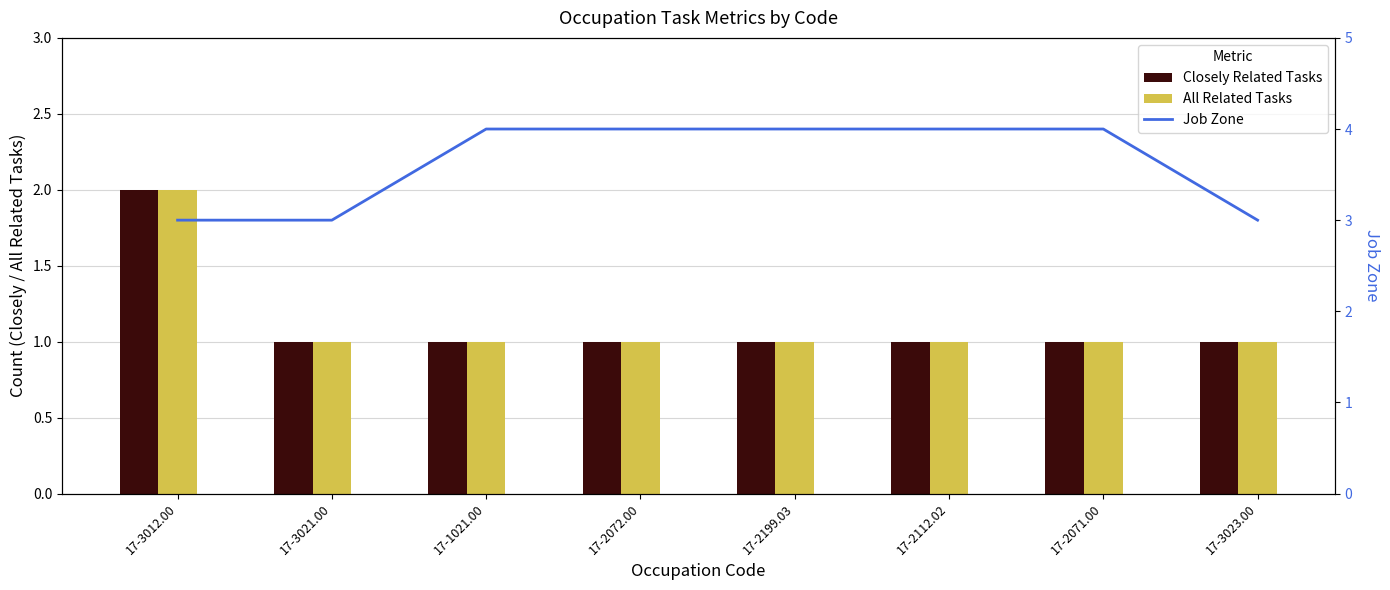

What is the total value across all series at 17-2072.00?

6